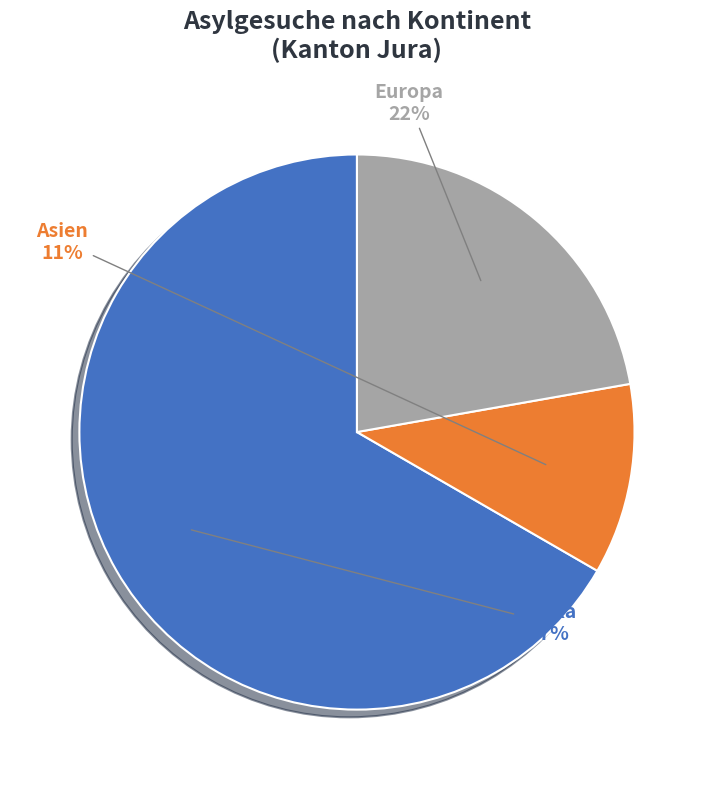

The Asien slice represents 5% of the pie. True or false?

False